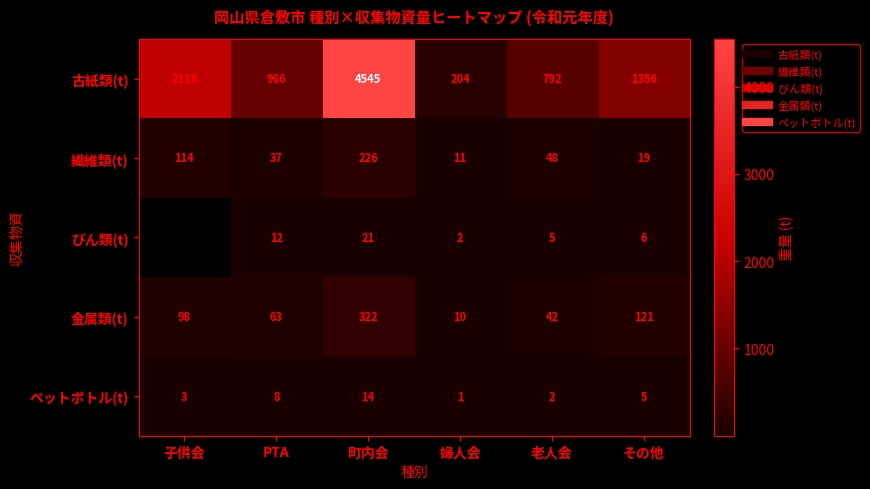

Rank the categories by 古紙類(t) value from highest to lowest.

町内会, 子供会, その他, PTA, 老人会, 婦人会